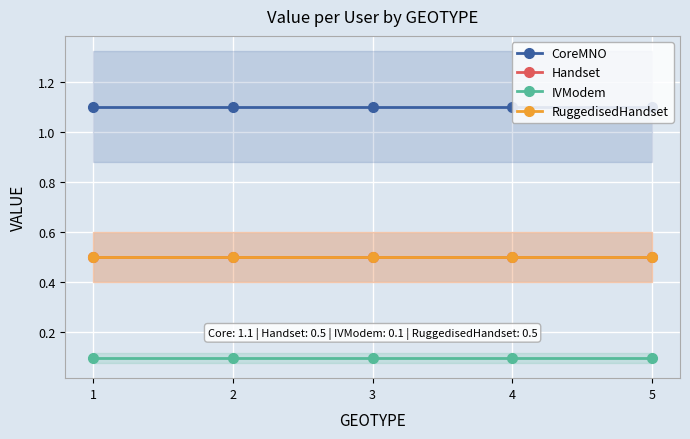

How many categories are shown in the chart?

5